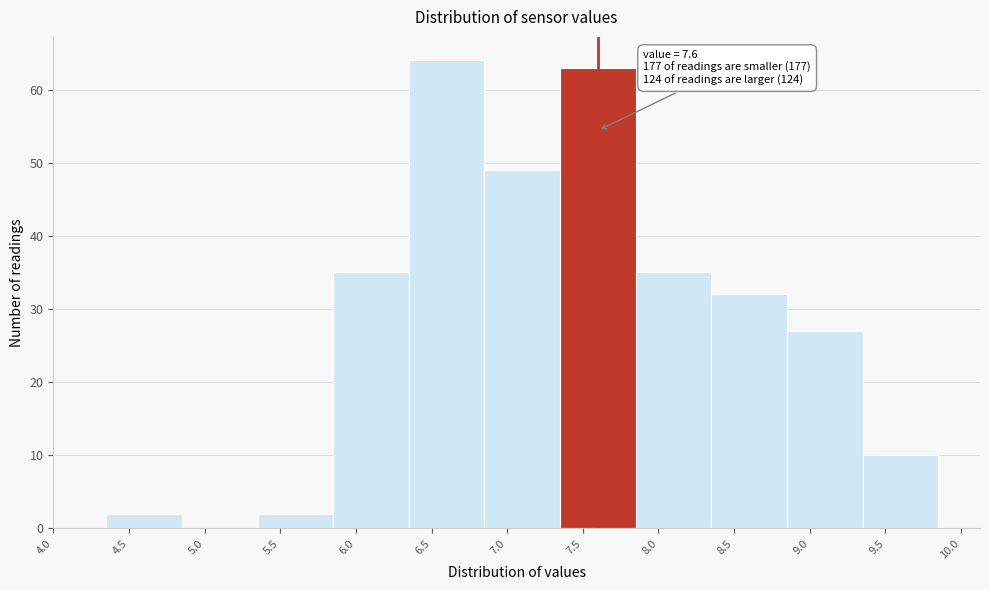

Which range on the x-axis has the tallest bar?

6.35 to 6.85